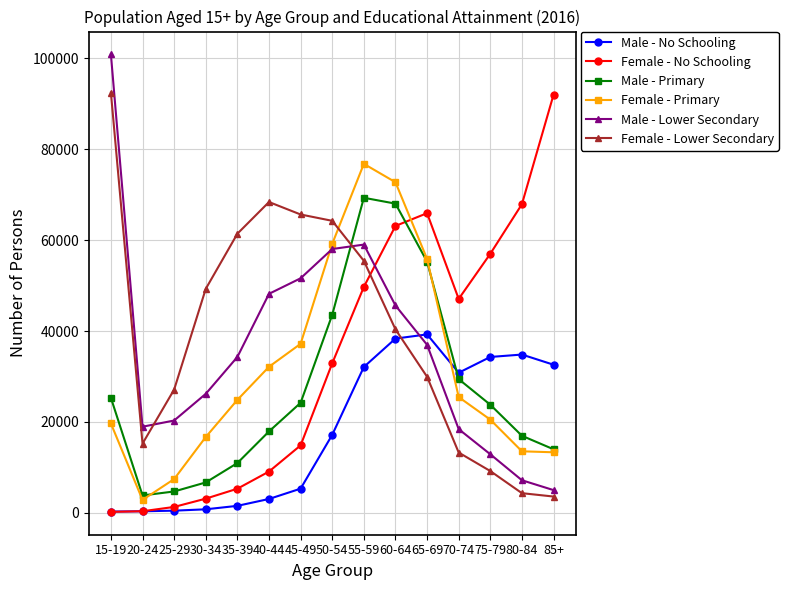

What is the label of the 4th point from the left?

30-34